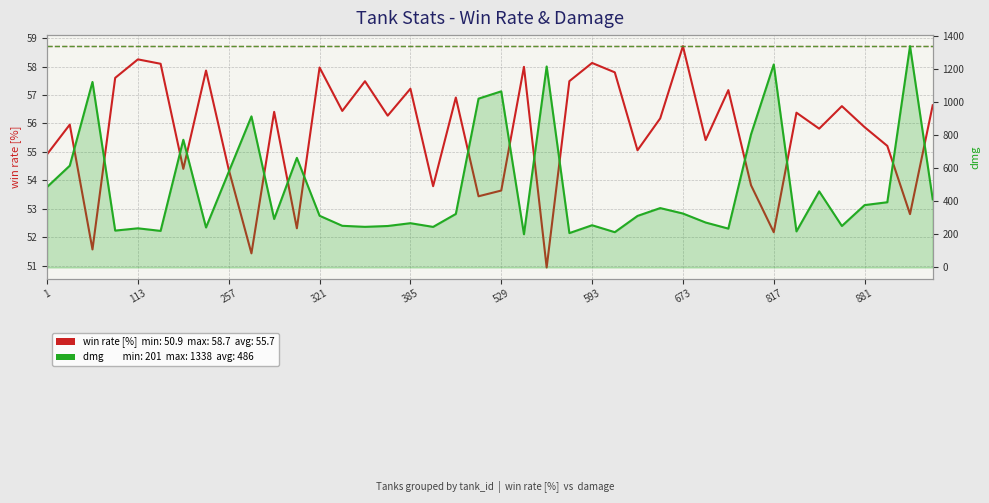

What is the minimum value for dmg?

201.1